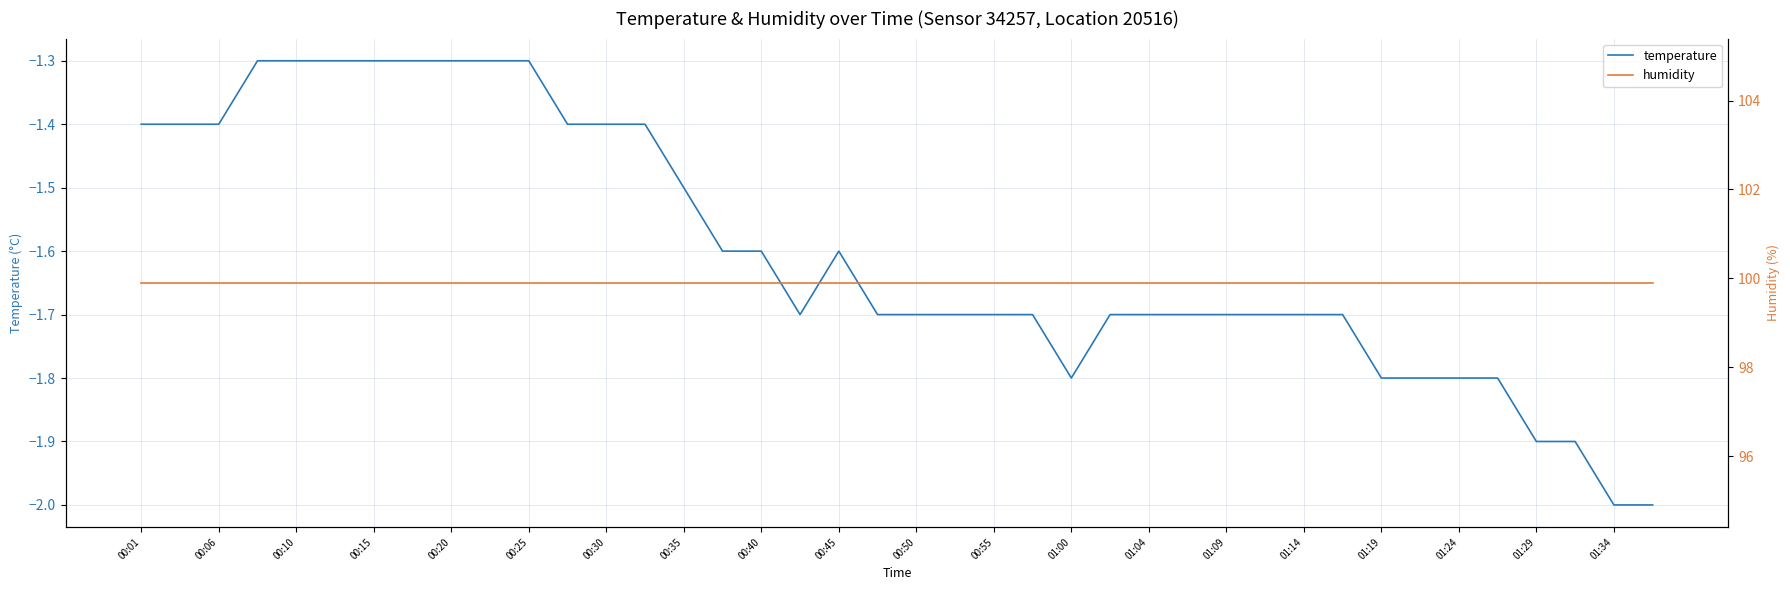

The temperature series shows -1.9 at 01:29. True or false?

True